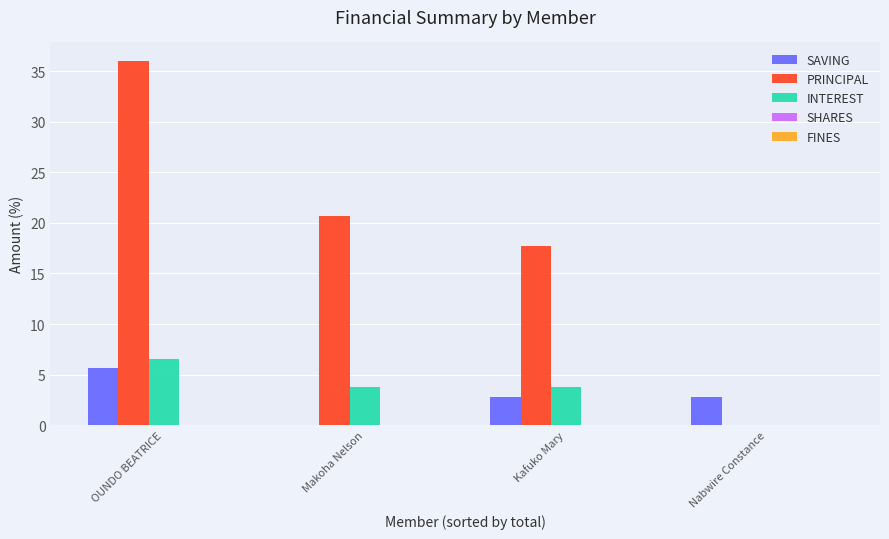

Which series changed the most between Kafuko Mary and Nabwire Constance?

PRINCIPAL